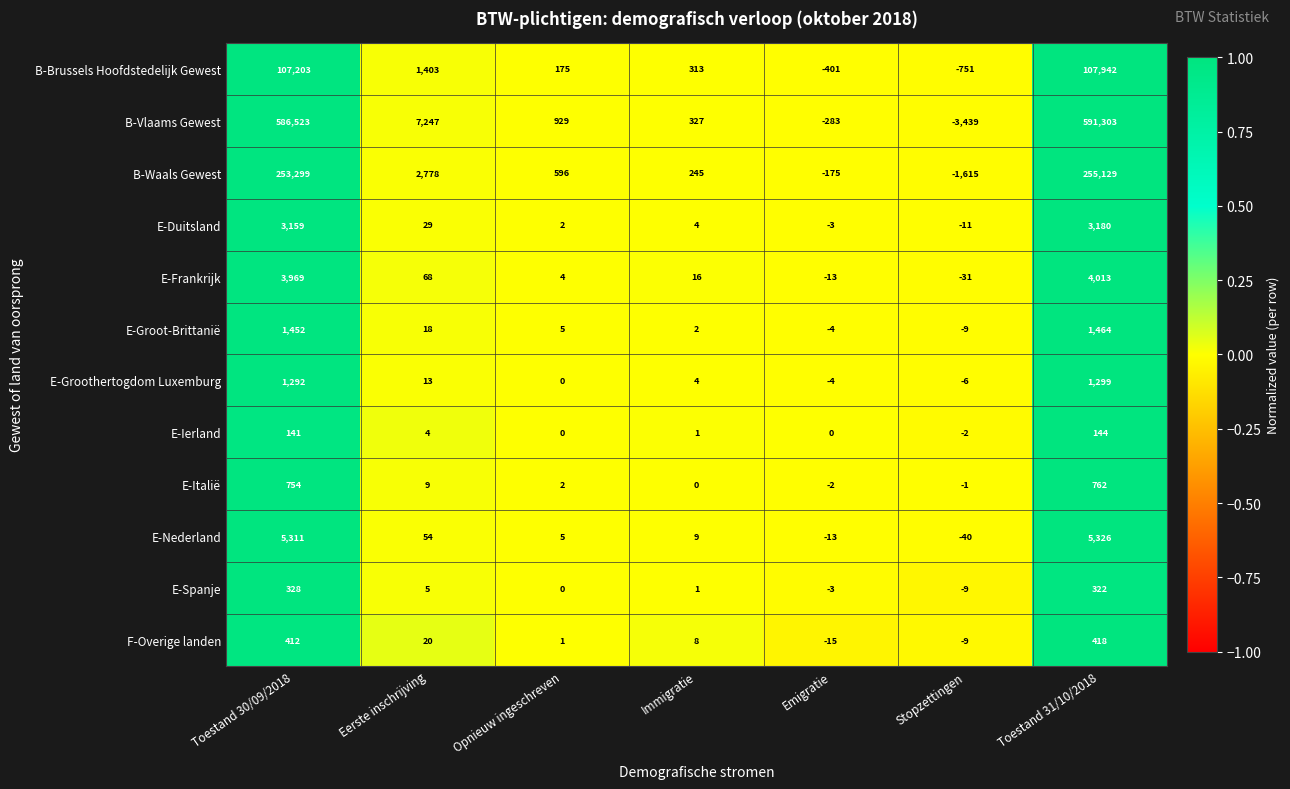

What is the sum of all F-Overige landen values?

835